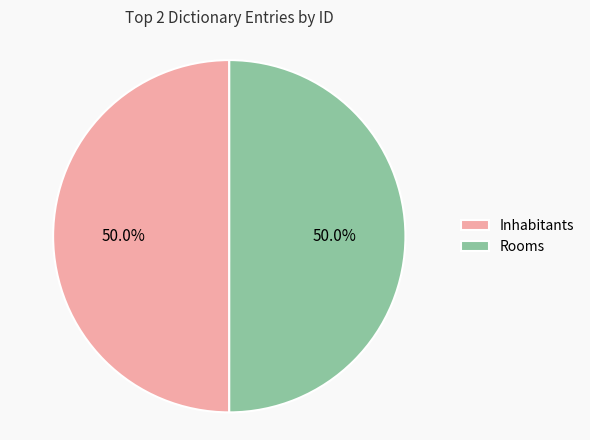

Approximately how many times larger is the value at Rooms compared to Inhabitants?

1.0